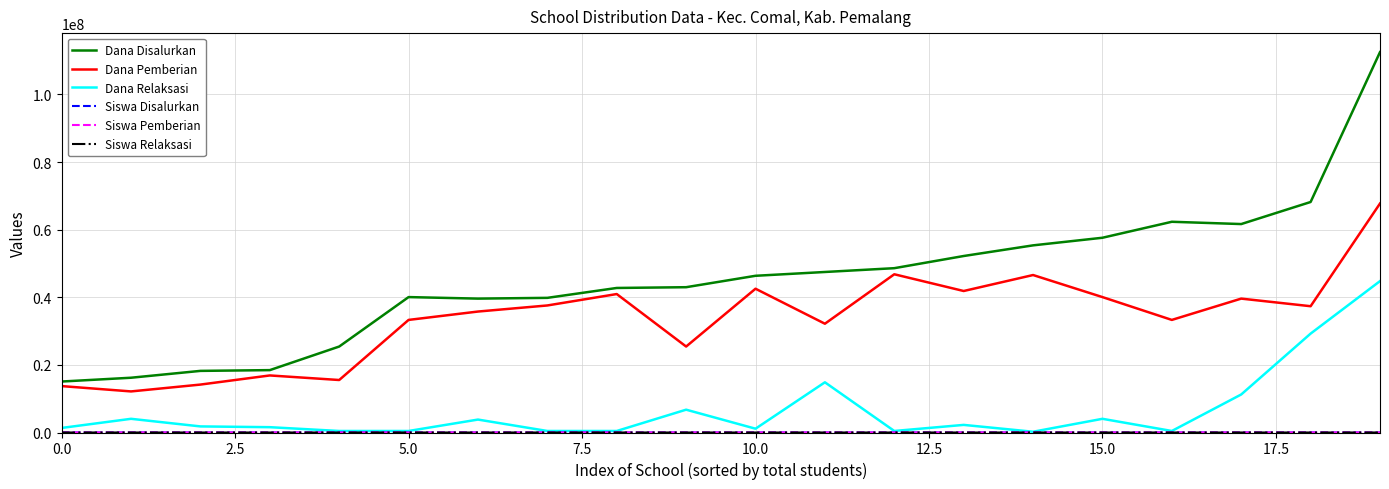

How many values in the Dana Disalurkan series are below 46350000?

10